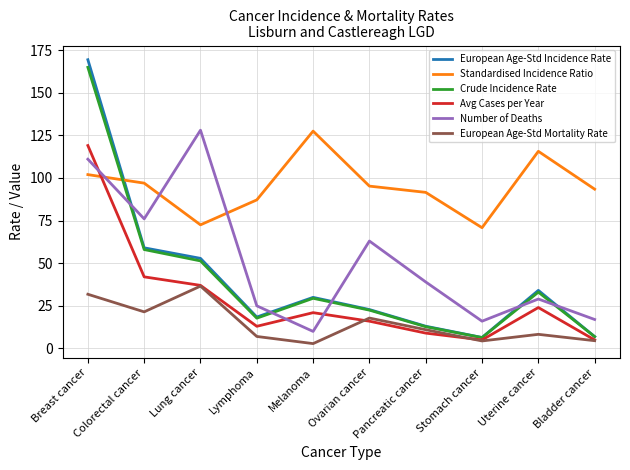

True or false: European Age-Std Incidence Rate has more than 0 points higher than both neighbors.

True